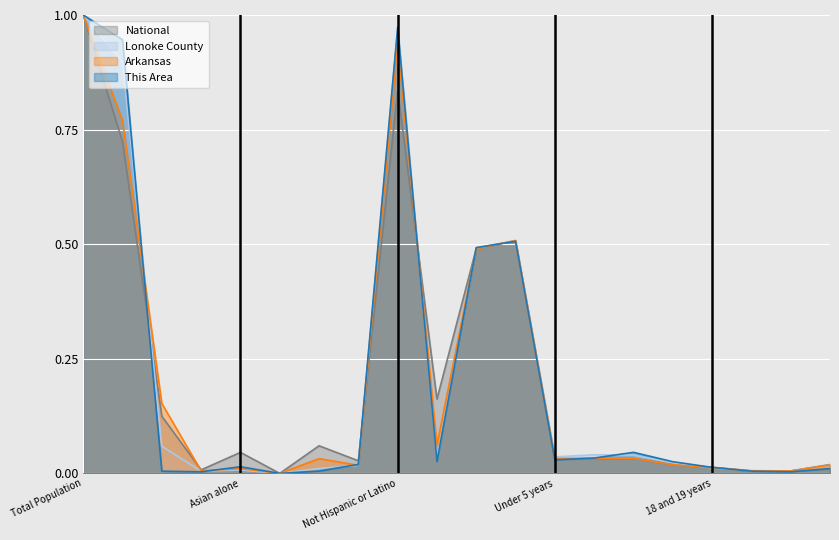

What is the total value across all series at White alone?

3.3